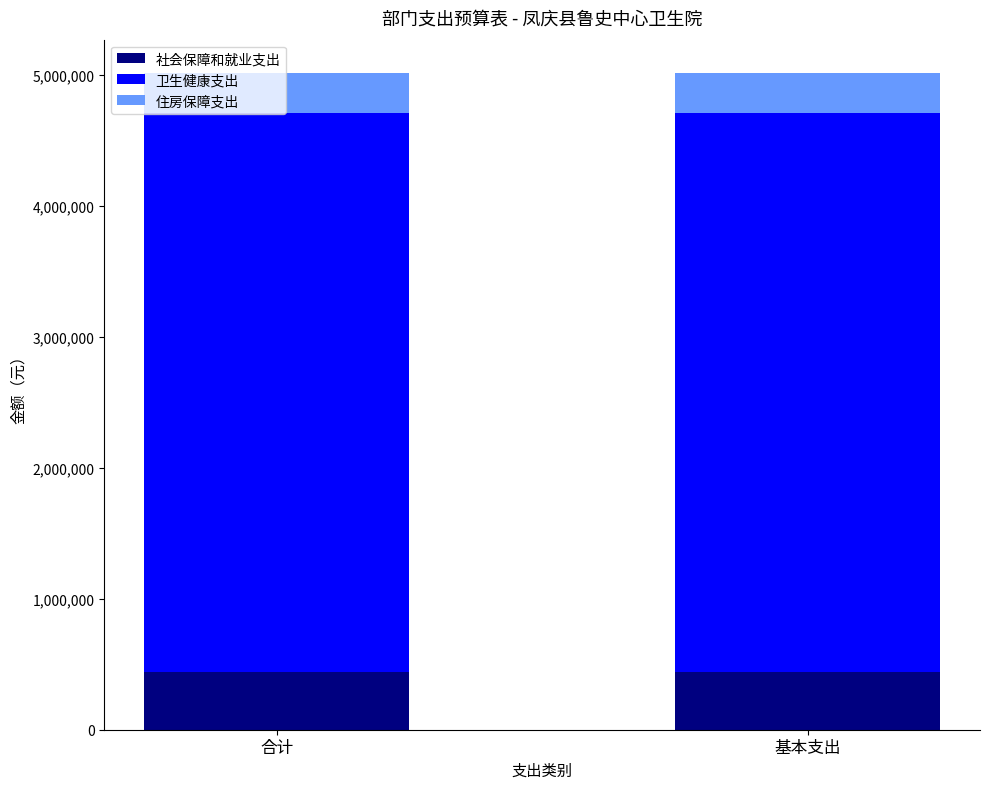

The 社会保障和就业支出 series shows 443957.0 at 基本支出. True or false?

True